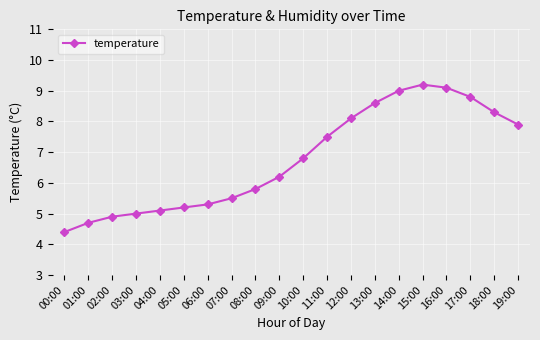

Which has a higher value, 00:00 or 06:00?

06:00